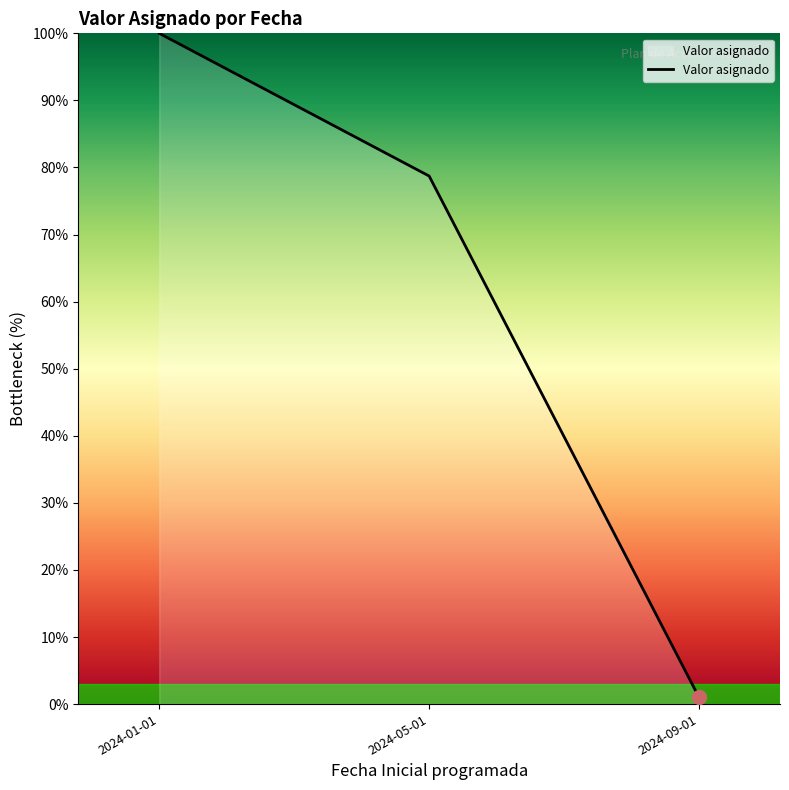

Is this an area chart (filled region under the line)?

No